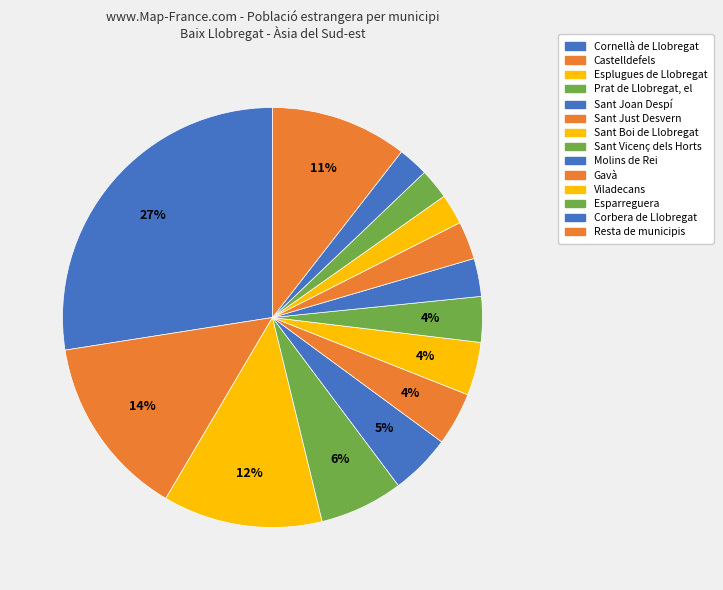

How many segments does this pie chart have?

14